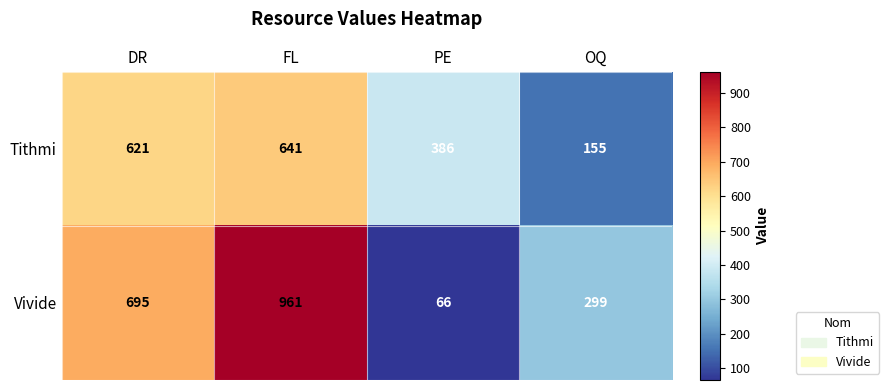

Which series has the largest range (max minus min)?

Vivide